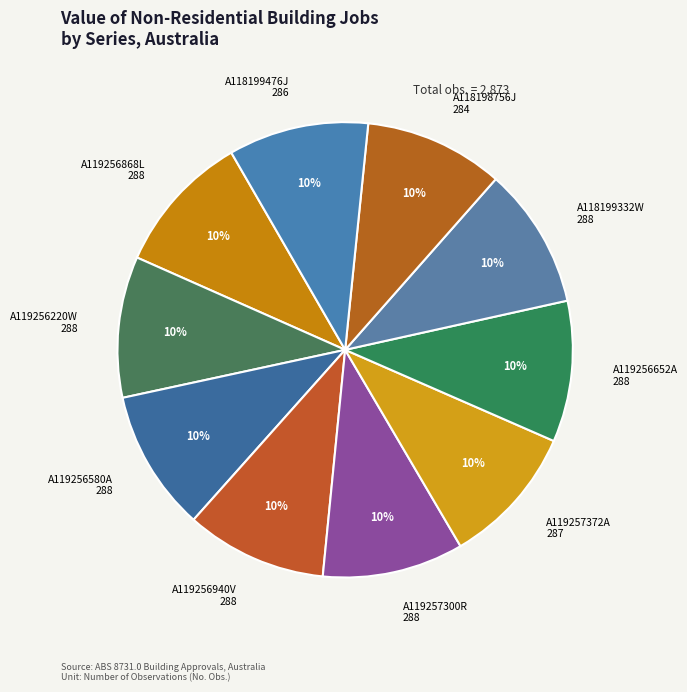

What is the ratio of the value at A118199476J 286 to the value at A119256580A 288?

1.0